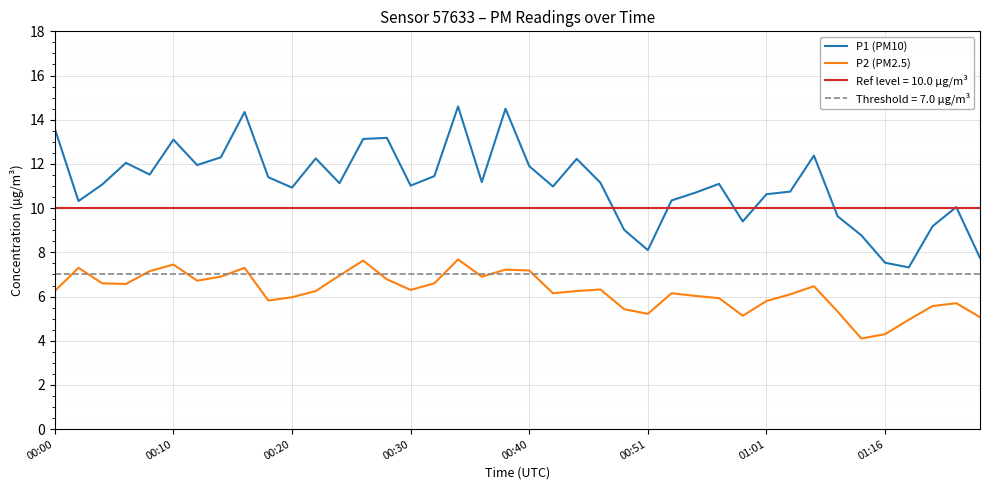

How many lines are shown in the chart?

2